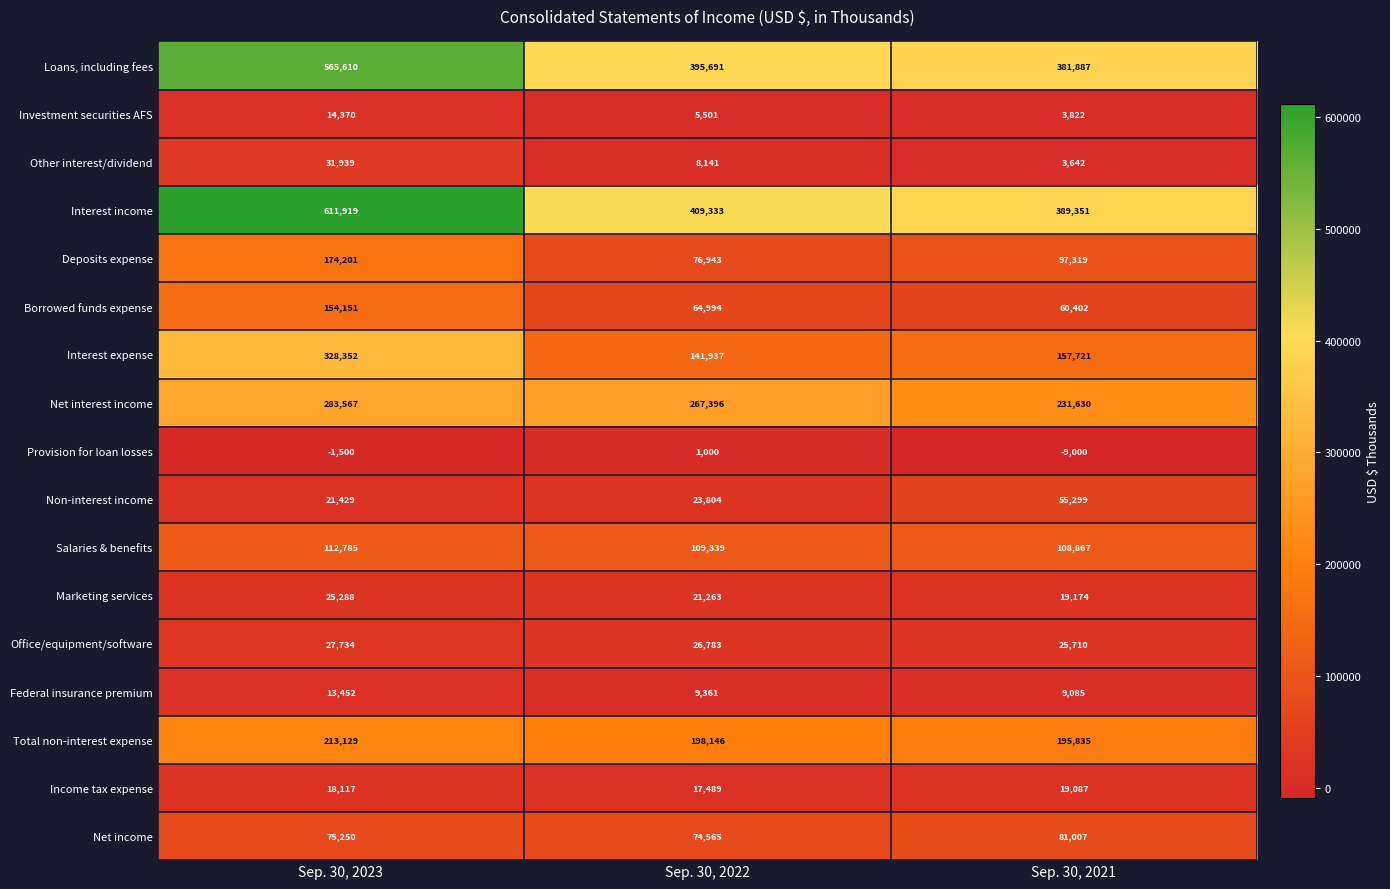

Which series has the largest total across all categories?

Interest income